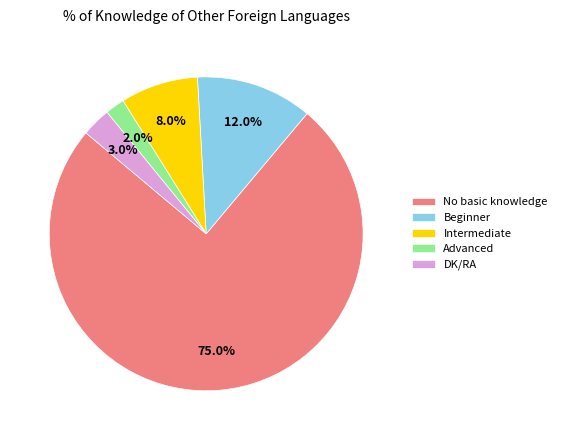

Is there a majority slice in this chart?

Yes